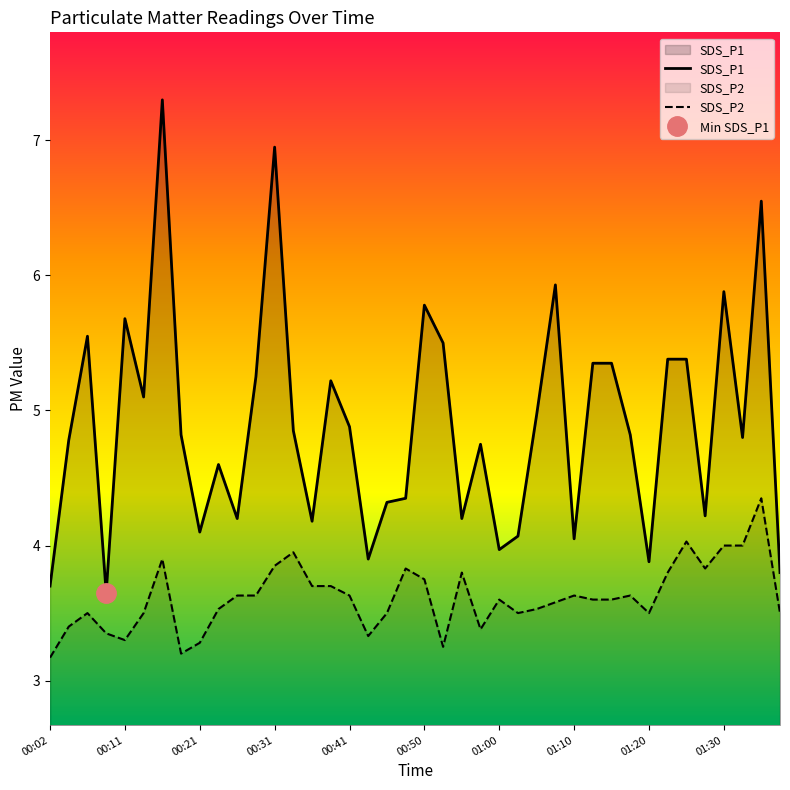

At how many categories does at least one series exceed 4?

34